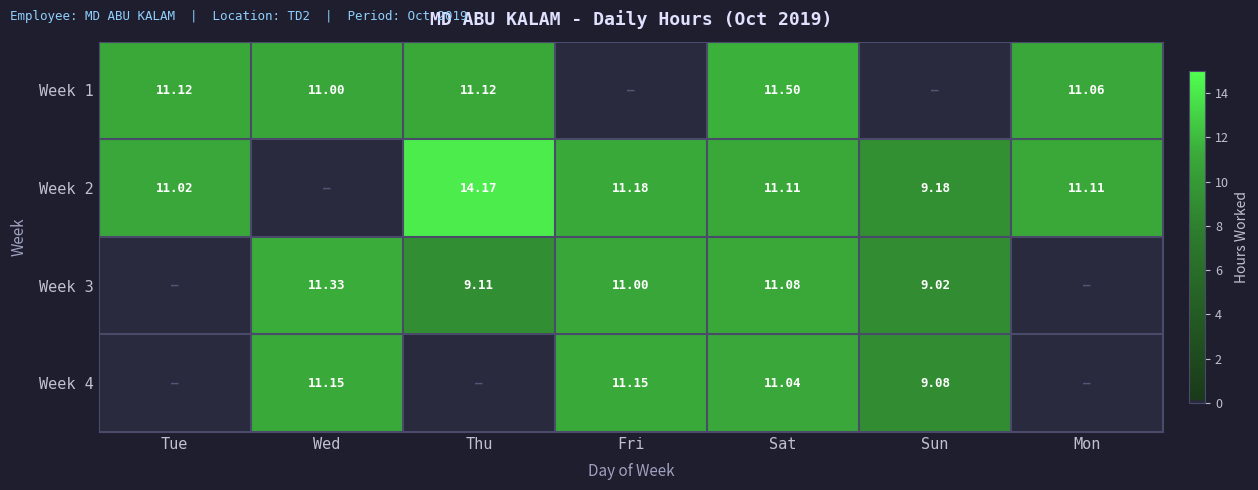

What is the sum of all Week 4 values?

42.4